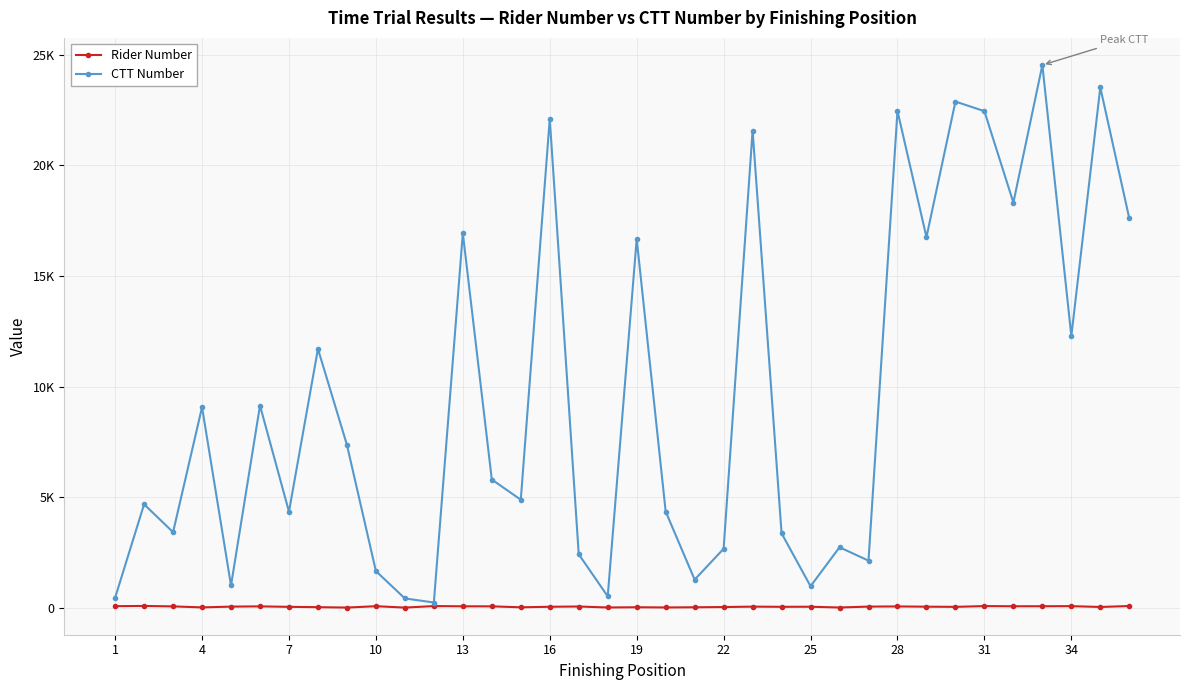

What are all the series names shown in the legend?

Rider Number, CTT Number